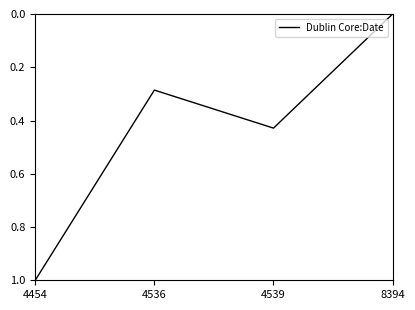

The chart shows a value of 0.4 at 4454. True or false?

False